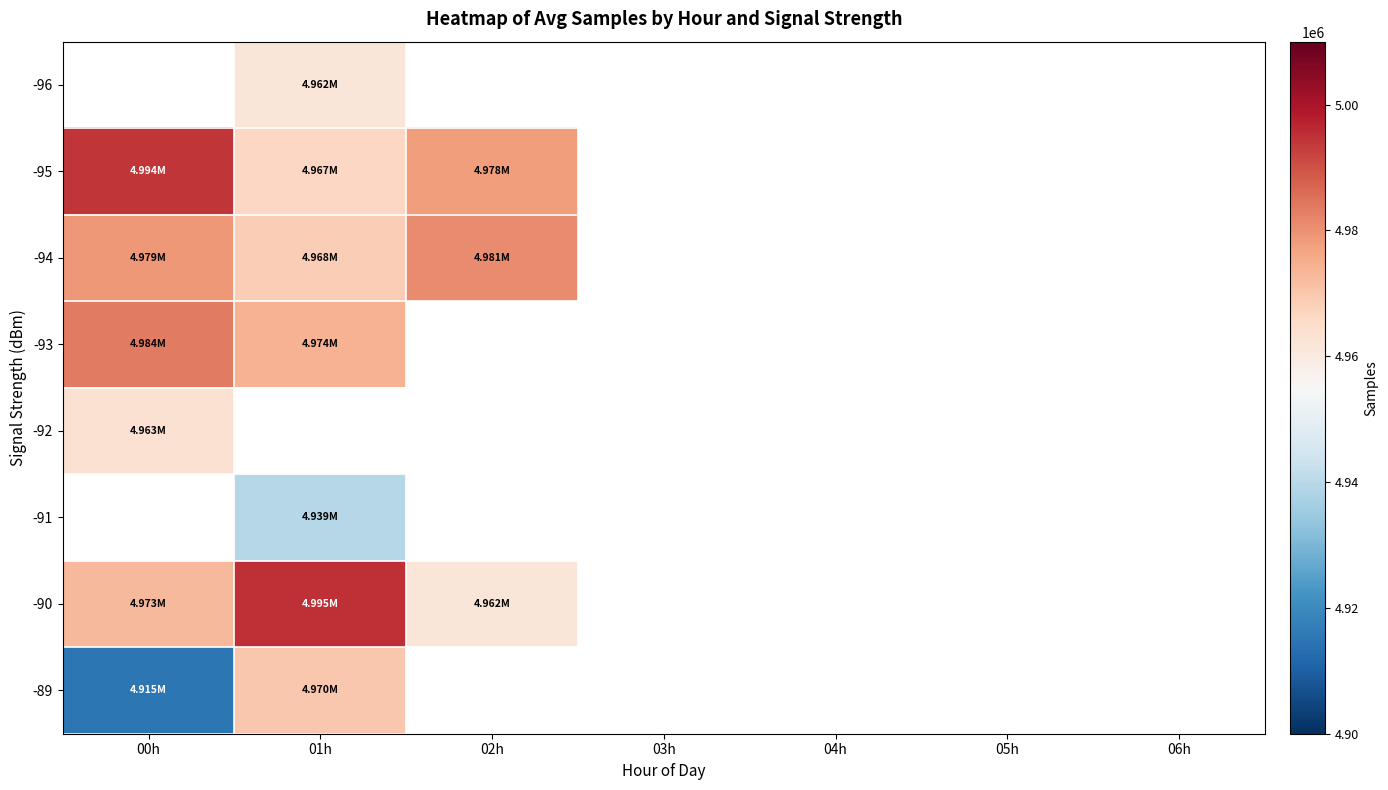

The value of -95 at 02h is 4977893.0. True or false?

True